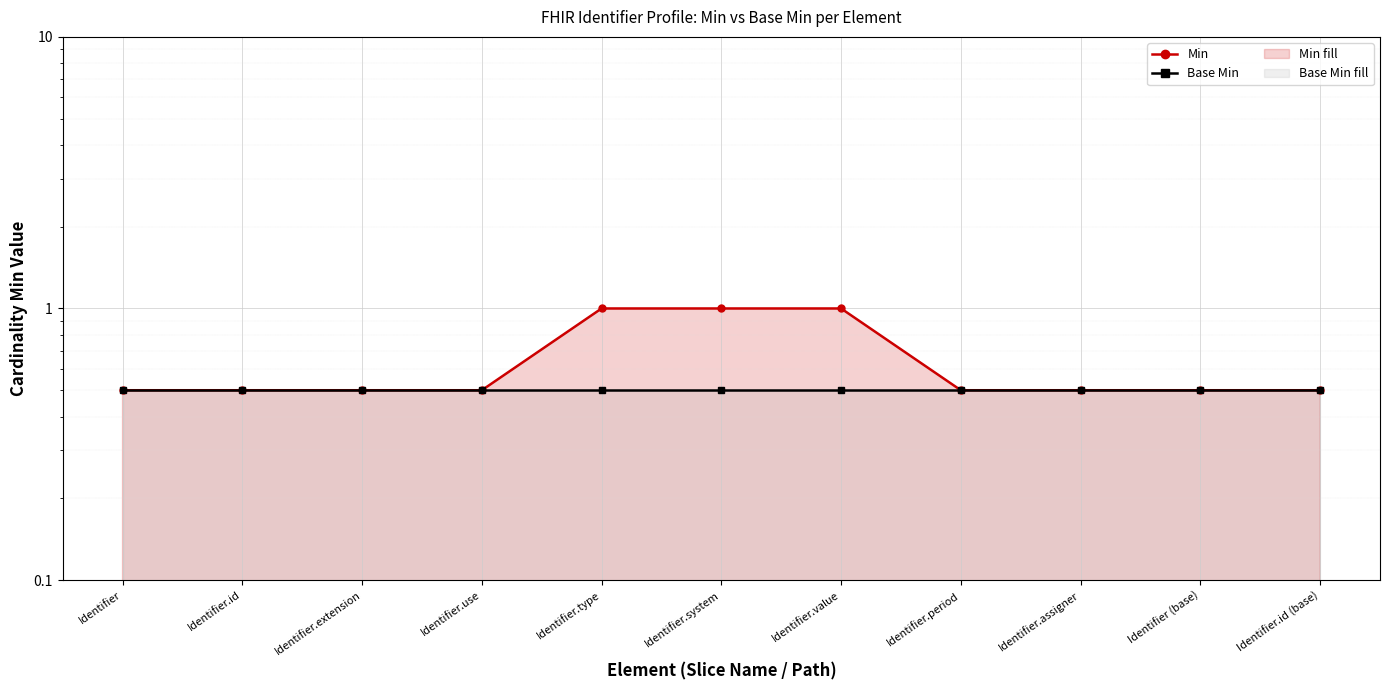

True or false: Base Min has more than 0 points higher than both neighbors.

False